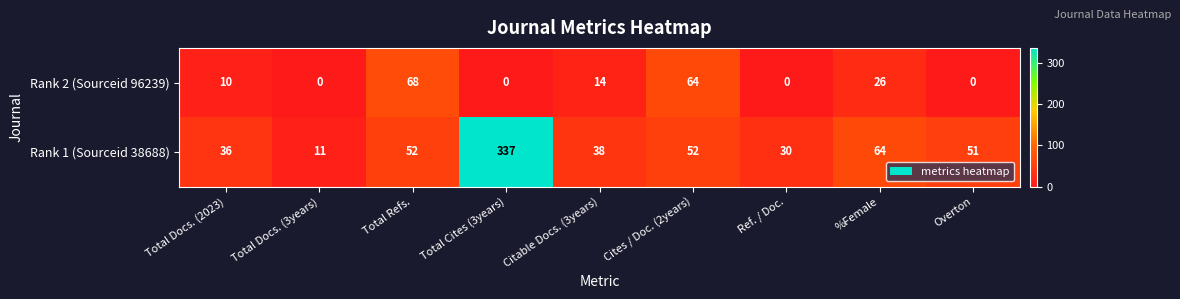

What is the difference between the highest and lowest values at Total Refs.?

16